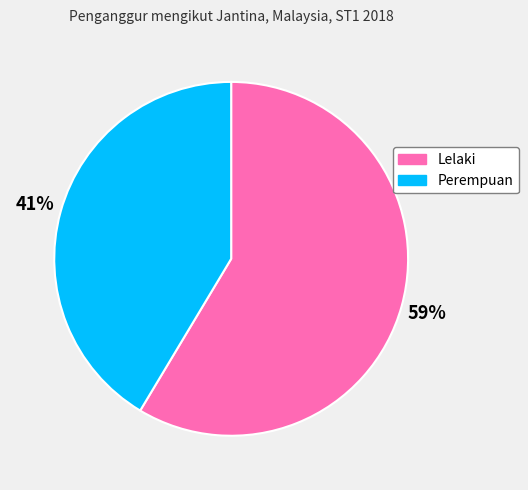

The Lelaki slice represents 53% of the pie. True or false?

False